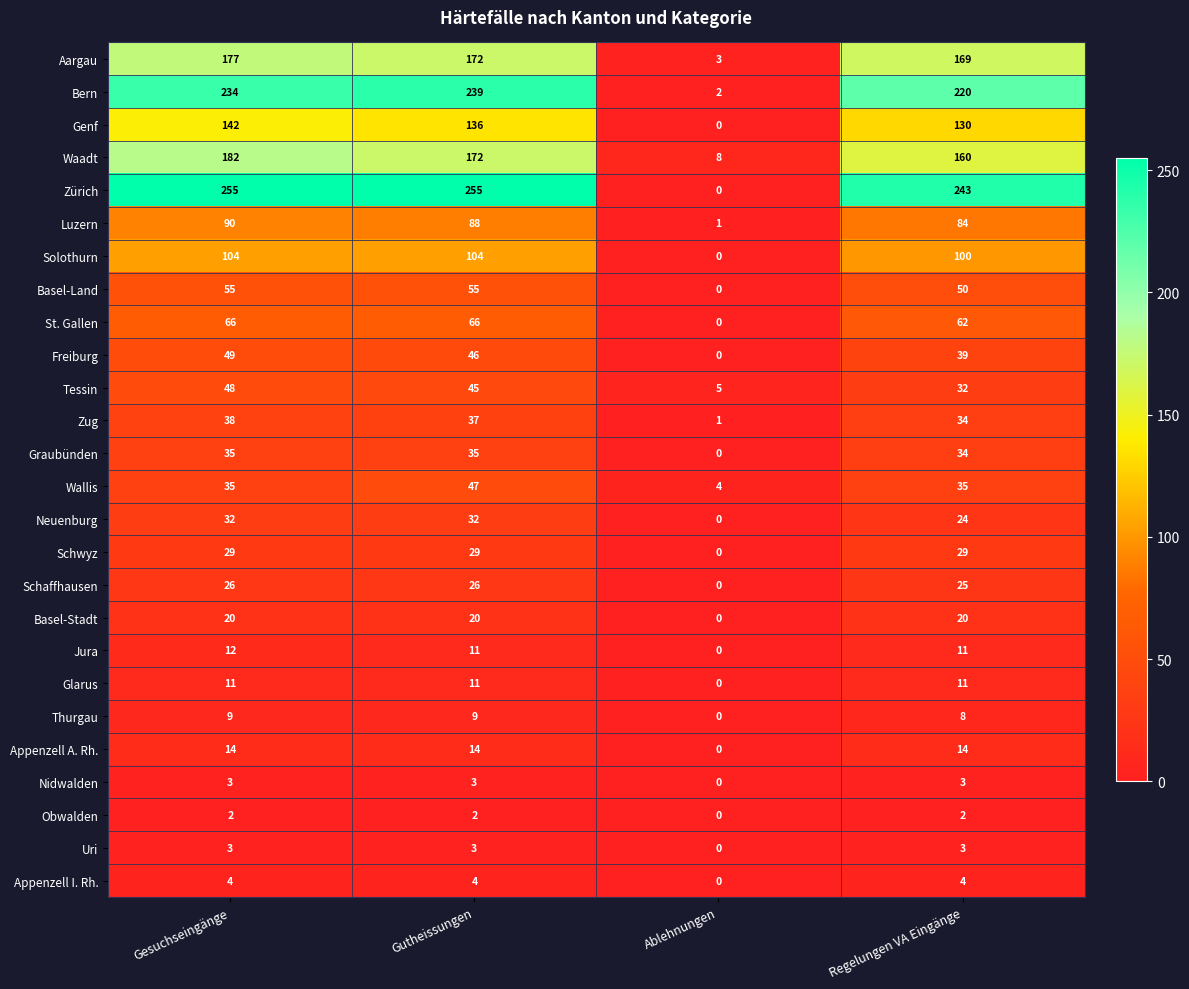

What is the greatest value displayed?

255